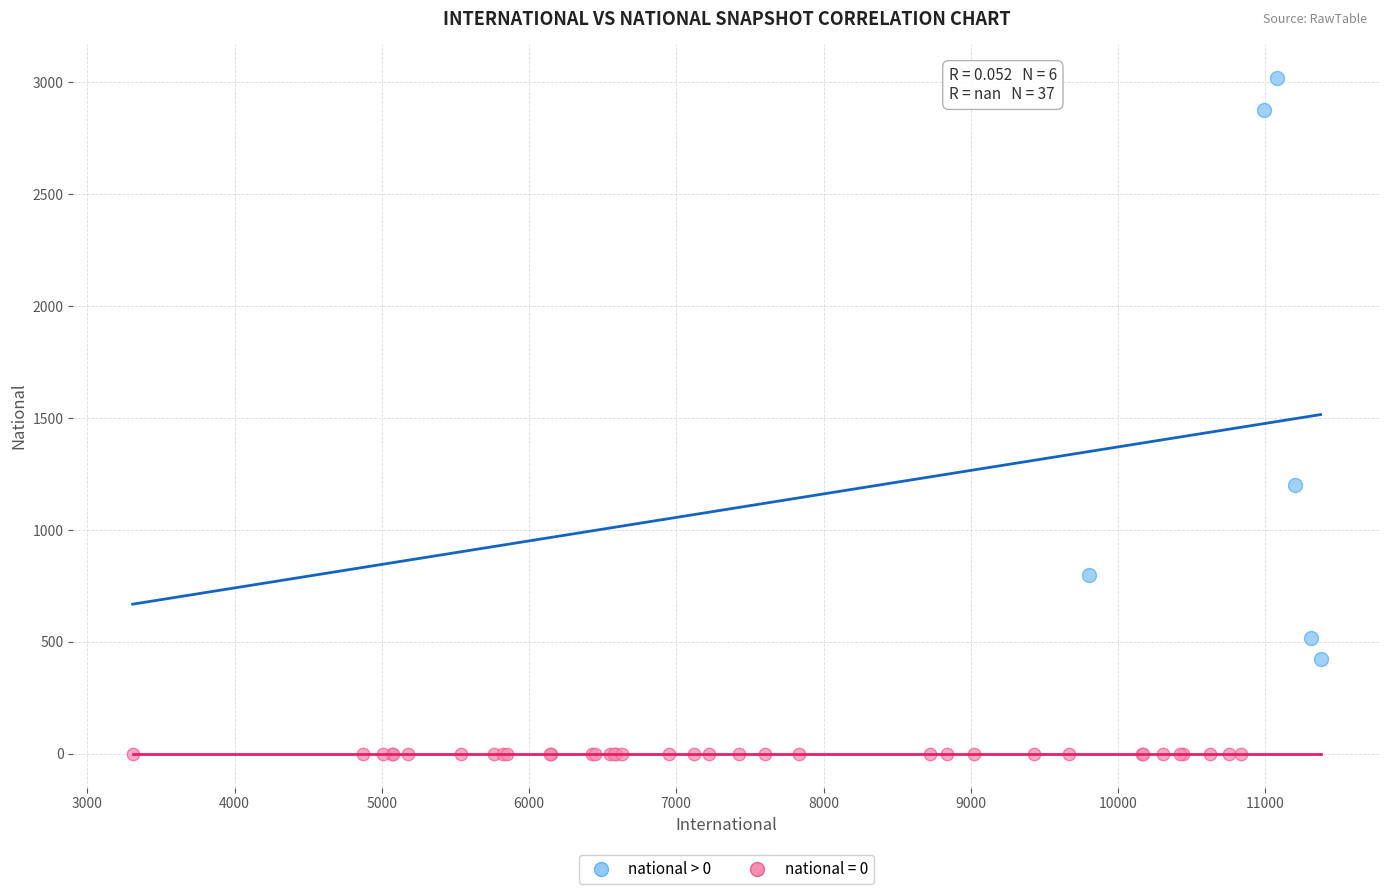

Which series contains the lowest Y value?

national = 0